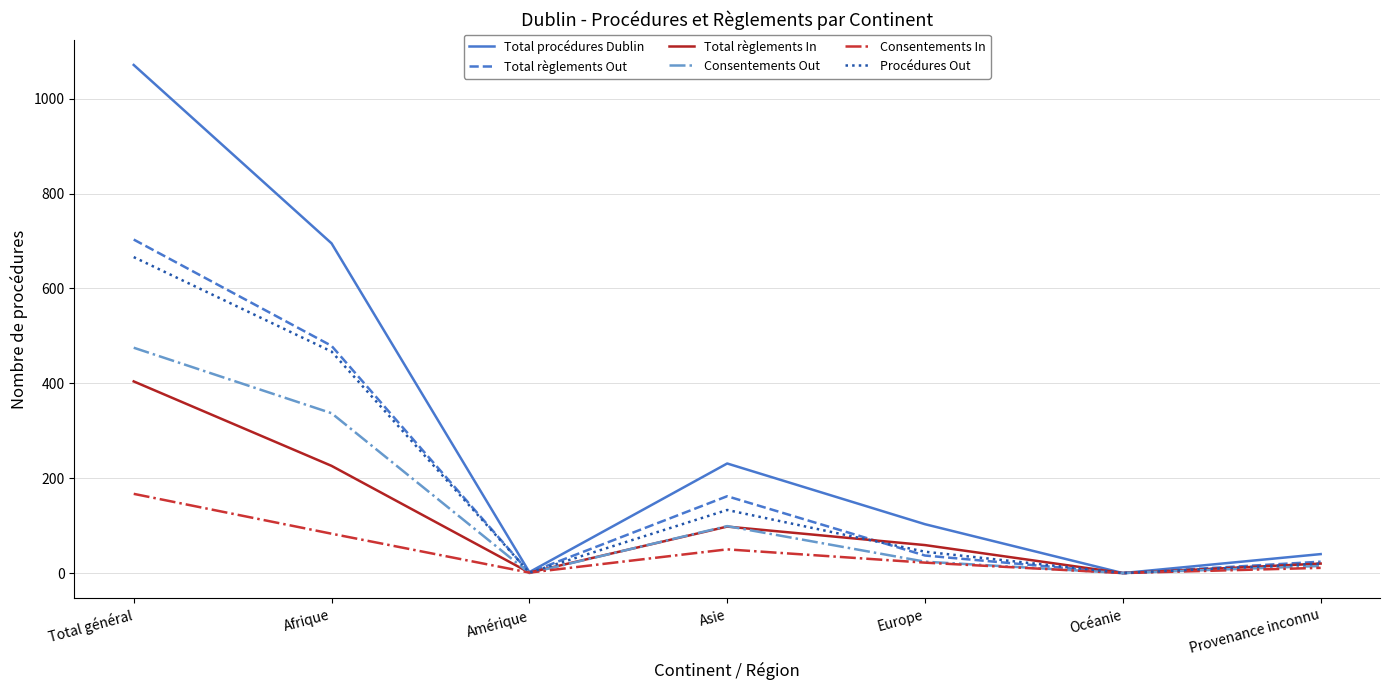

At which label is Total règlements Out closest to 351?

Afrique